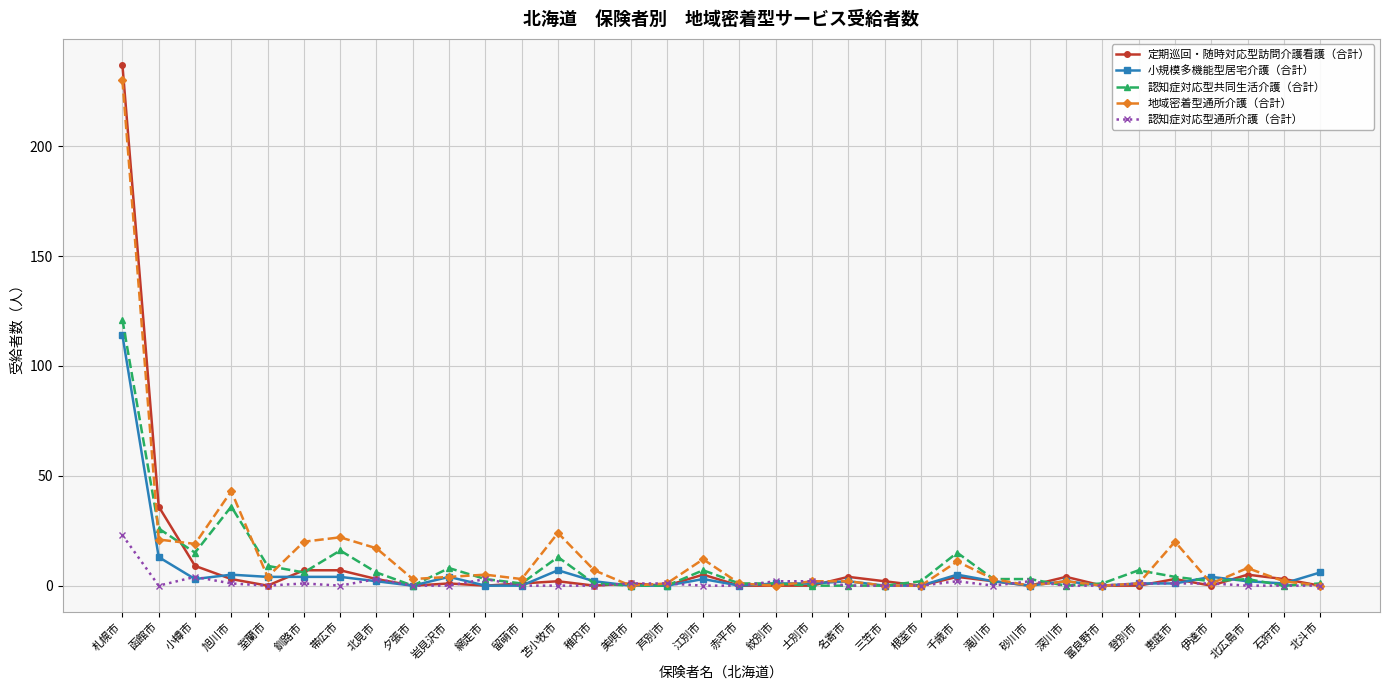

The 認知症対応型通所介護（合計） series shows 0 at 深川市. True or false?

True